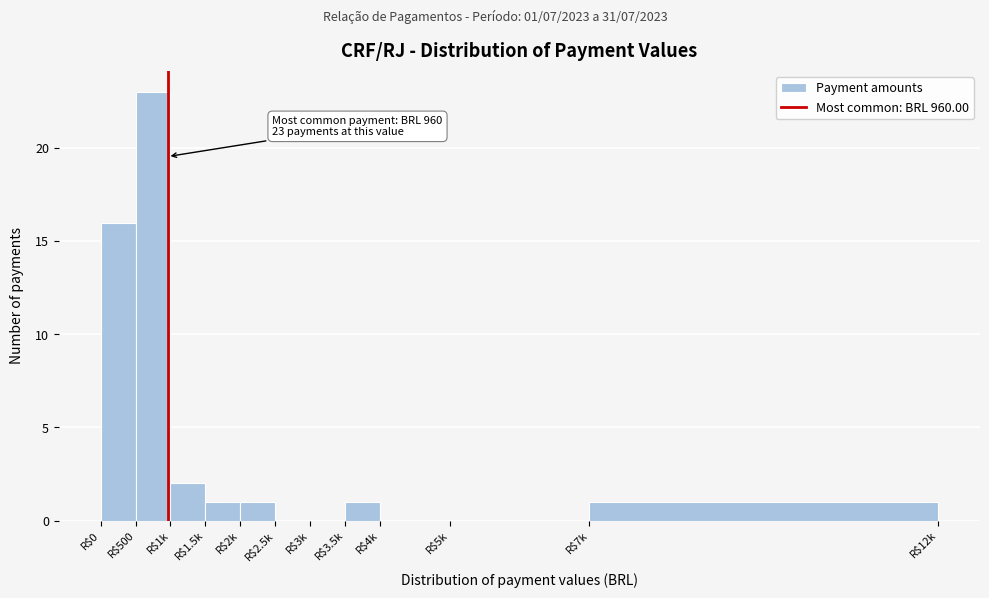

Read the value at R$500.

23